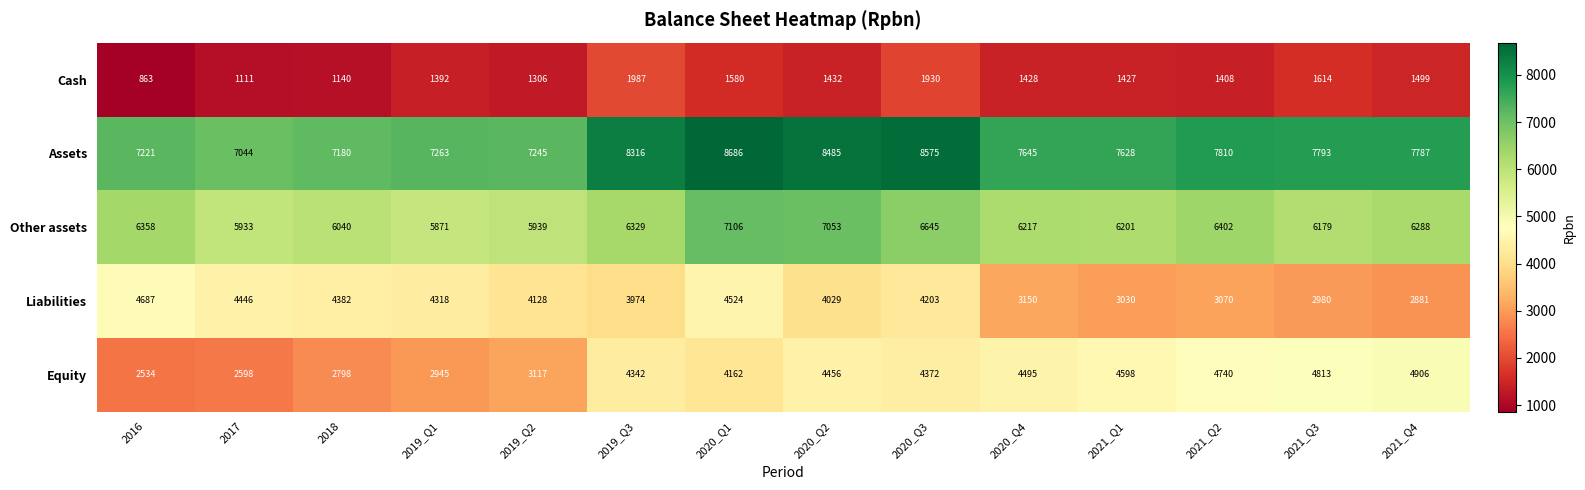

Which series changed the most between 2018 and 2019_Q1?

Cash